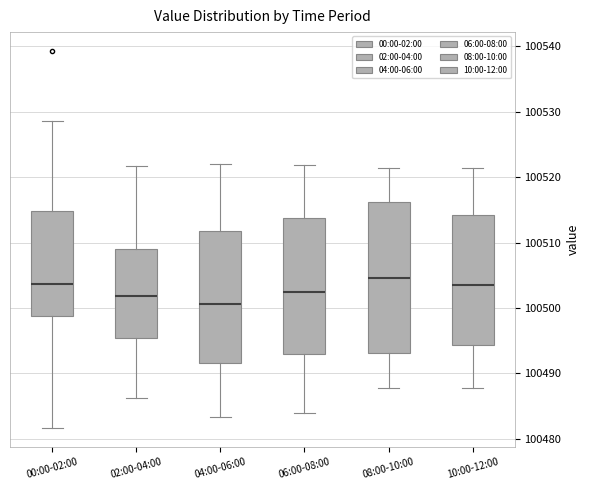

Where is the upper edge of the box for 10:00-12:00 on the y-axis? The values are not printed on the chart, so give them approximately, as read against the axis.

100514